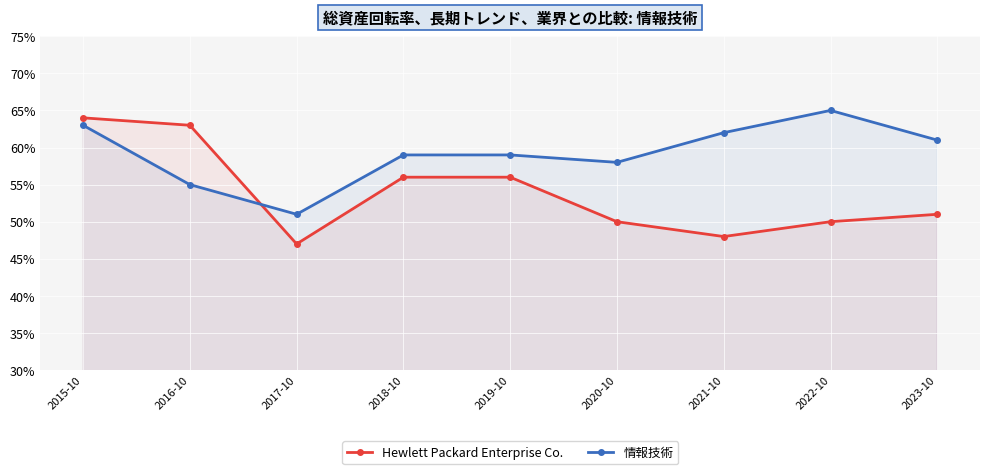

Is it true that 情報技術 equals 0.3 at 2023-10?

False